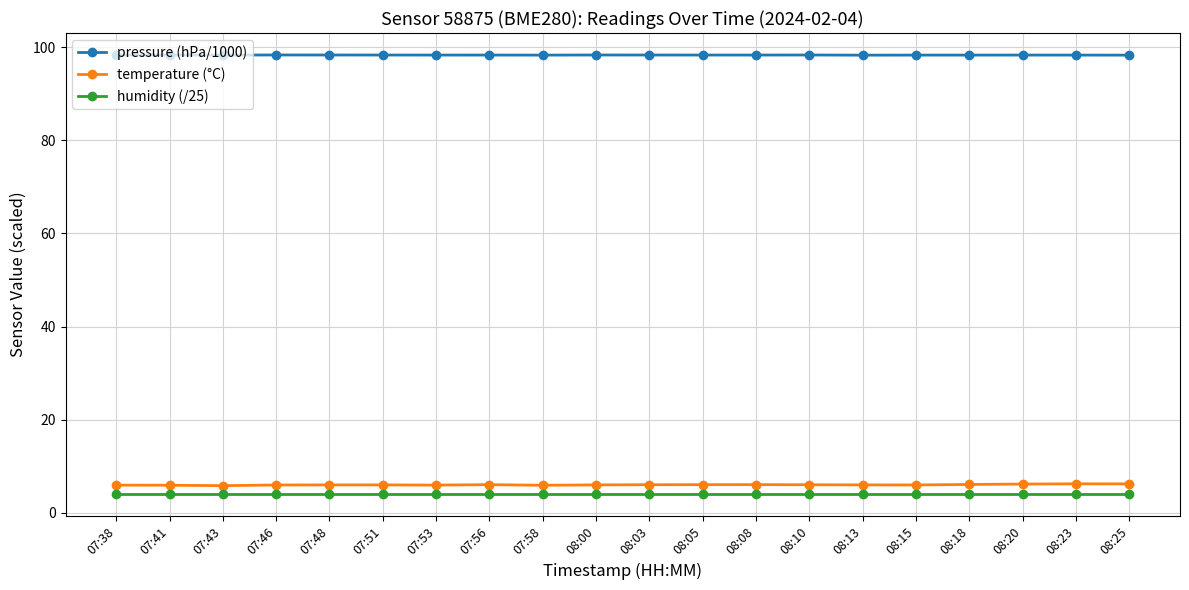

What is the minimum value shown in the chart?

4.0